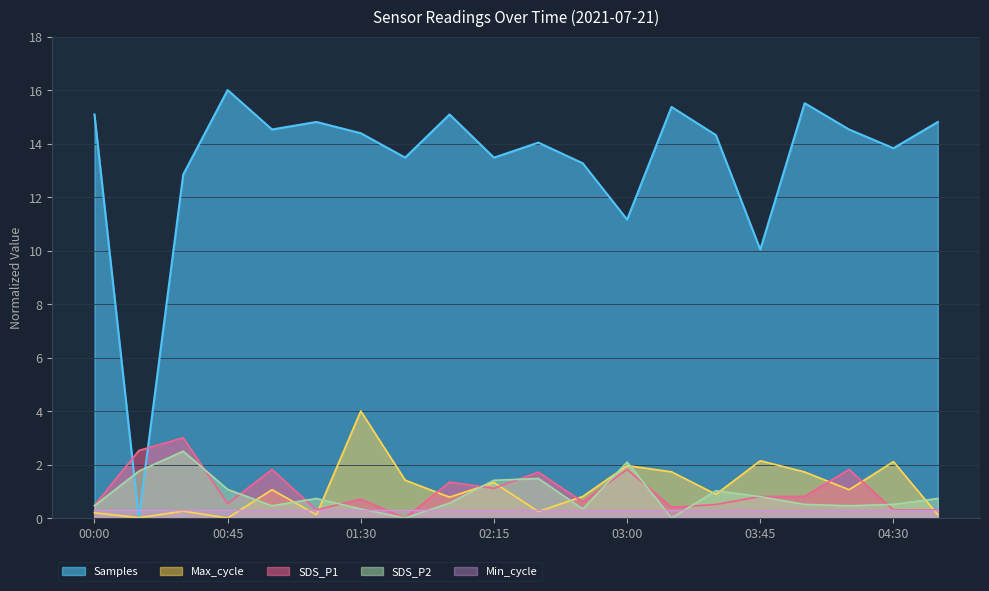

What is the label of the 4th point from the right?

04:00